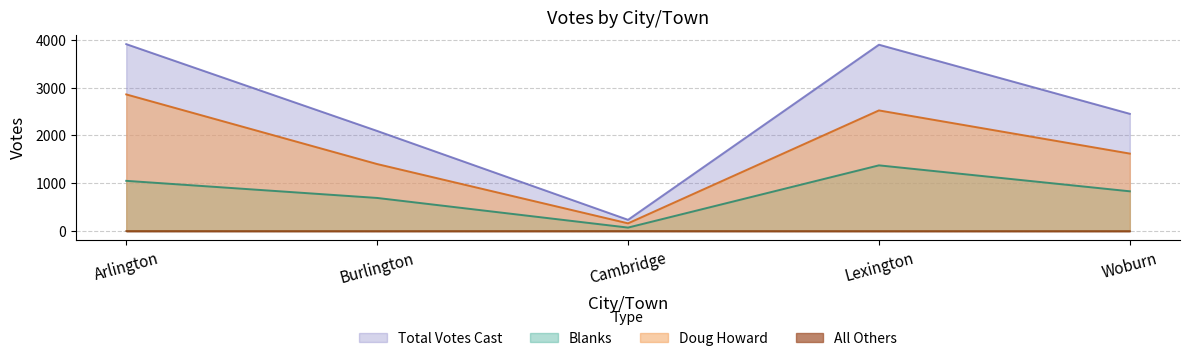

In Doug Howard, how many points are lower than both neighbors (excluding endpoints)?

1